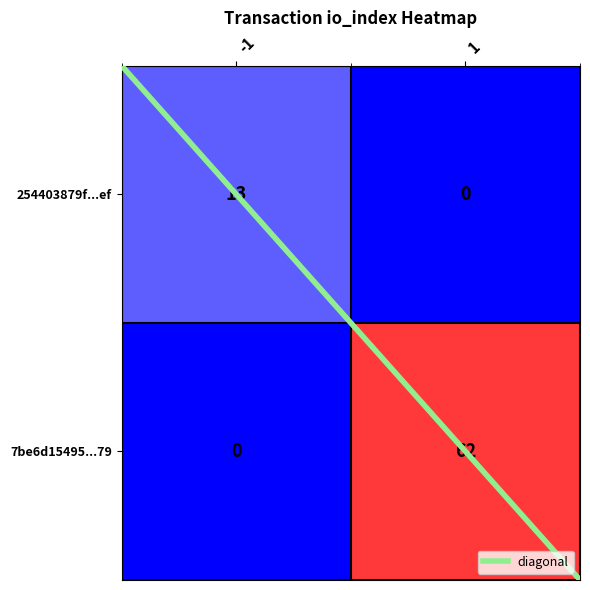

List the series in order of their overall mean, lowest first.

254403879f...ef, 7be6d15495...79